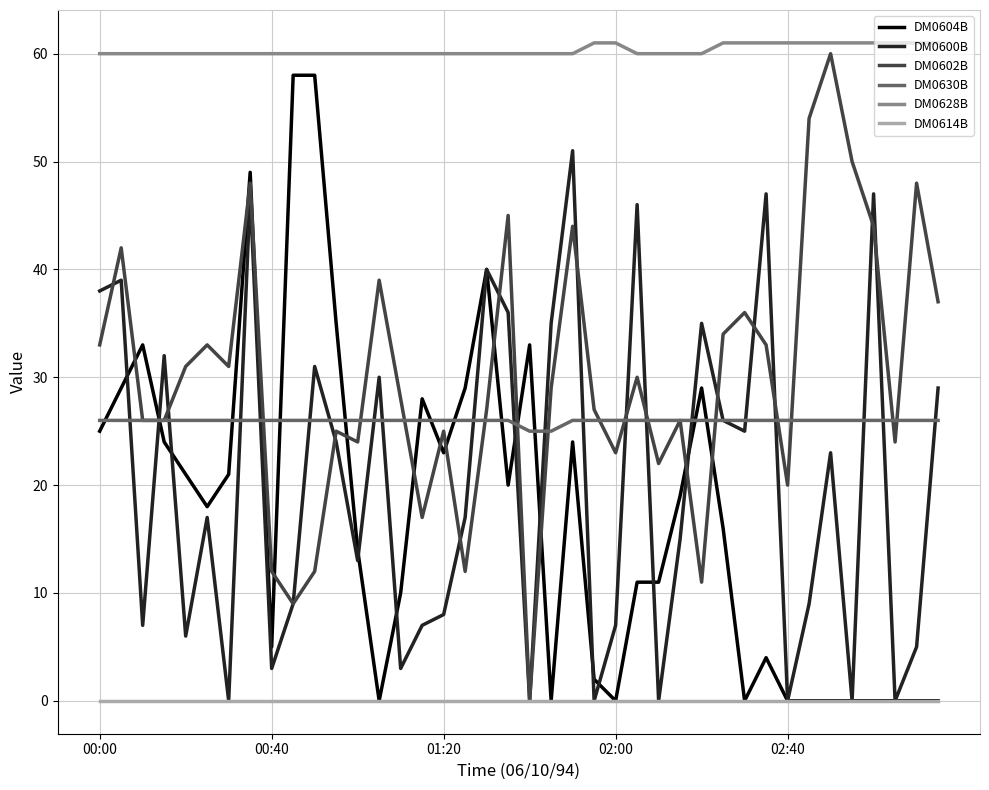

True or false: DM0628B and DM0600B intersect in this chart.

False